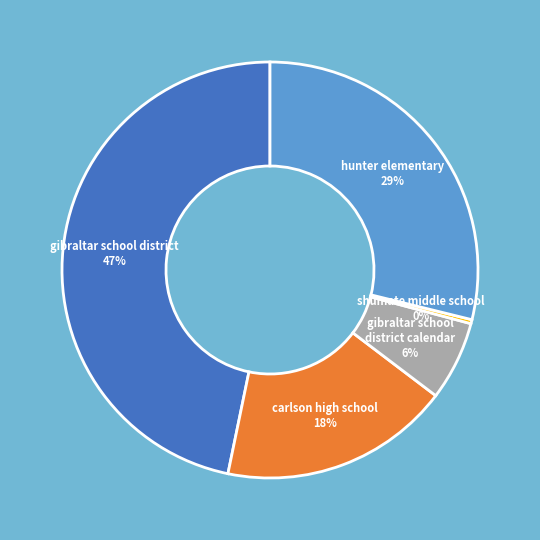

Is there a majority slice in this chart?

No